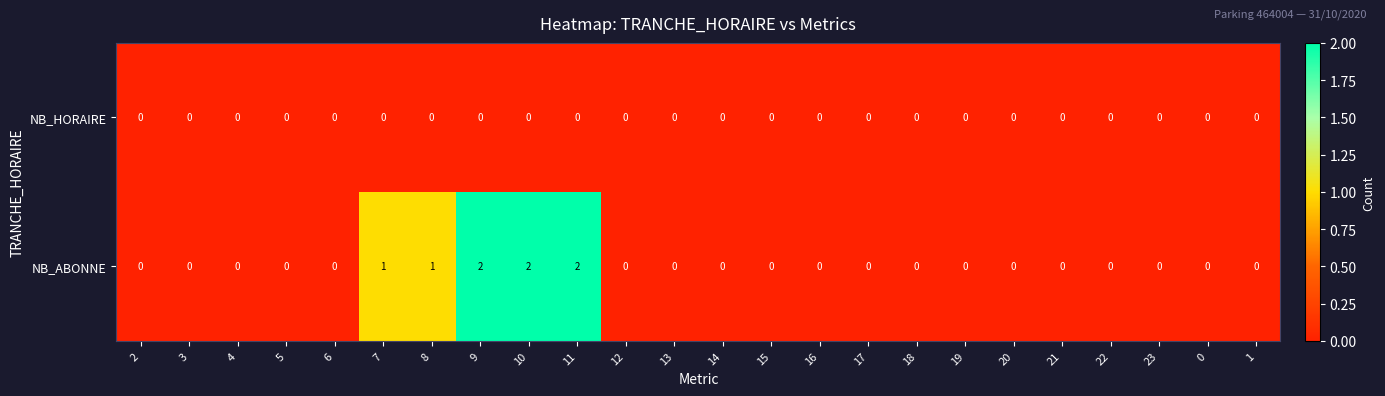

Which series has the largest total across all categories?

NB_ABONNE